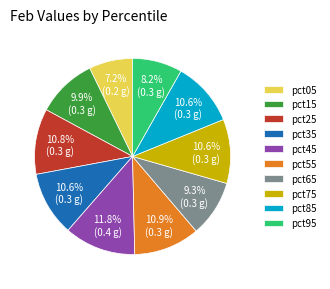

Which has a higher value, pct75 or pct15?

pct75